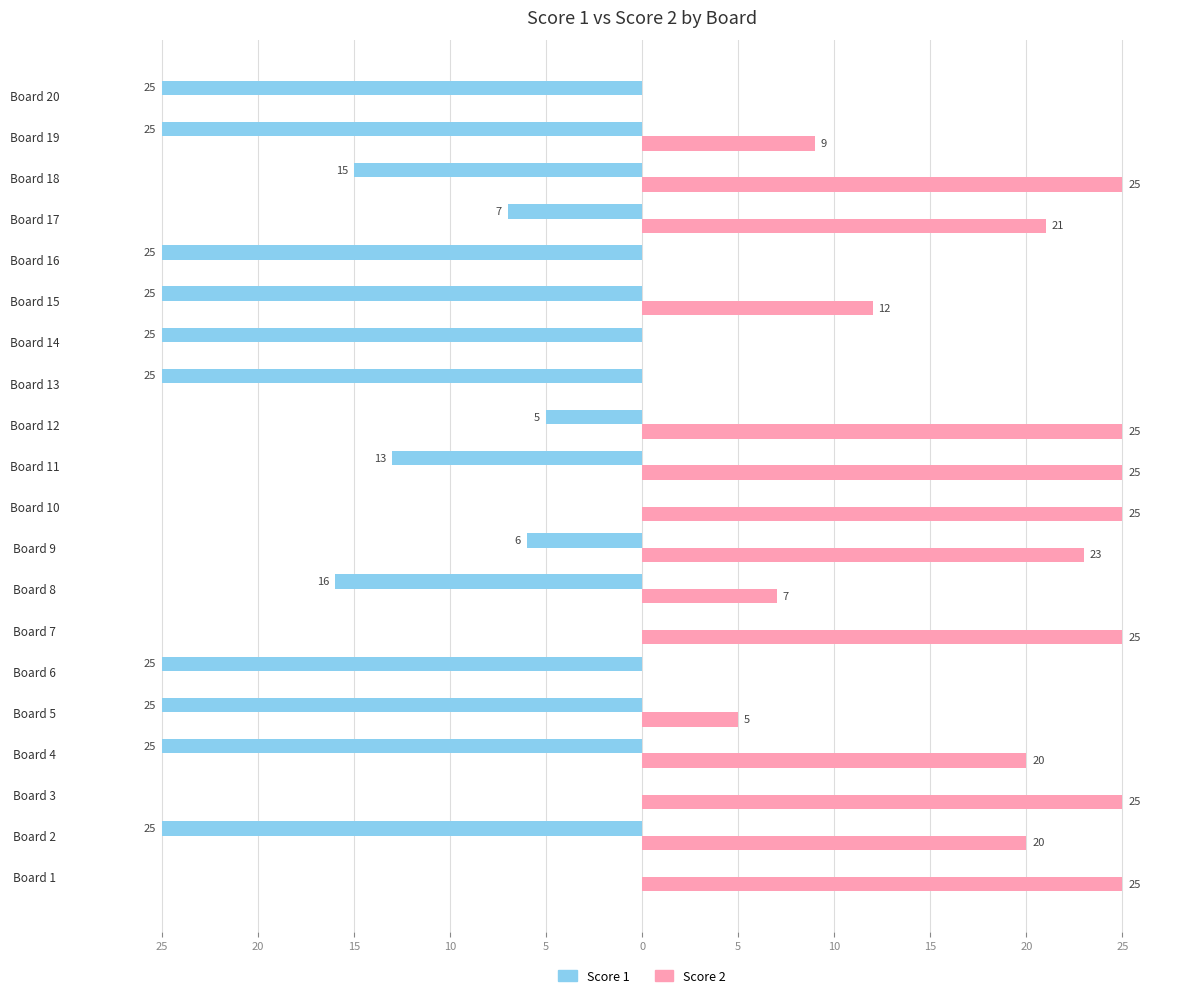

What are all the series names shown in the legend?

Score 1, Score 2